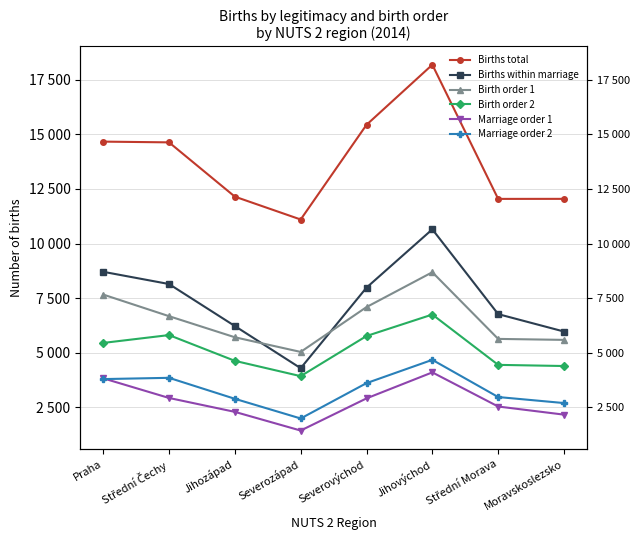

At which category does Marriage order 2 reach its first local peak?

Střední Čechy